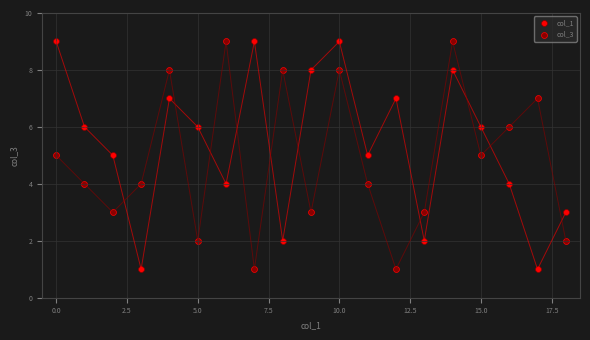

Across all data points, what is the range of Y values (max minus min)?

8